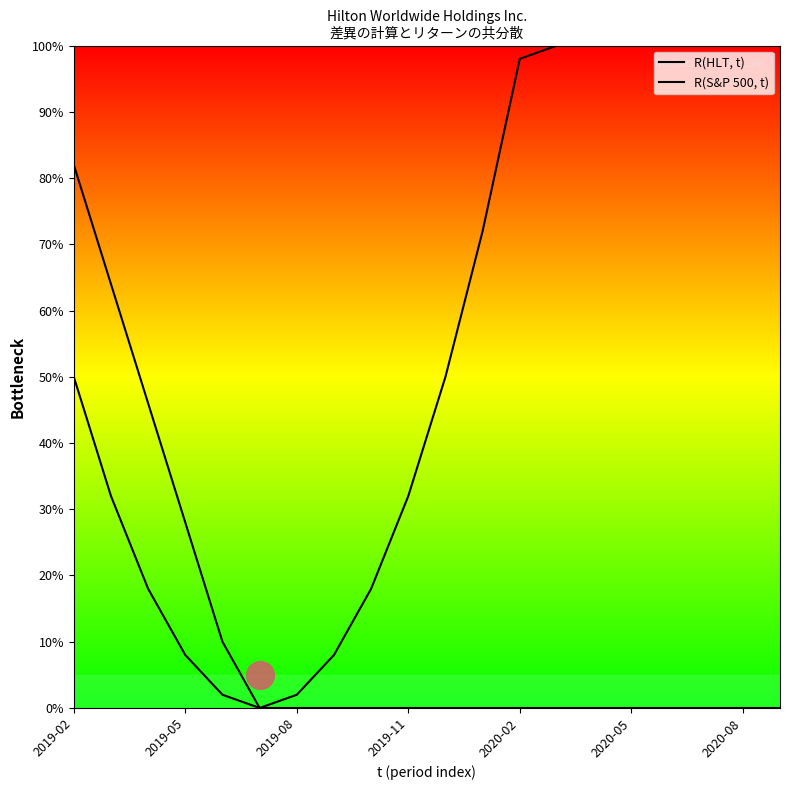

Is the value of R(HLT, t) at 19 greater than the value of R(S&P 500, t) at 15?

No